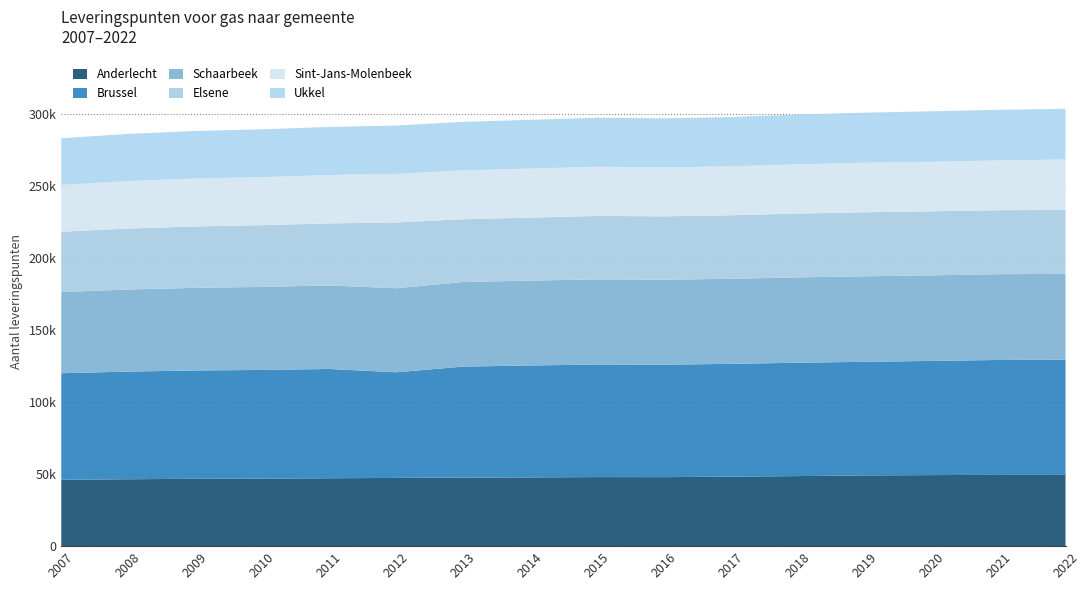

Reading right to left, transcribe all the data shown in this chart.

Anderlecht: 2022=49660	2021=49580	2020=49315	2019=49121	2018=48642	2017=48271	2016=47916	2015=47958	2014=47737	2013=47601	2012=47379	2011=47146	2010=46869	2009=46780	2008=46447	2007=46086
Brussel: 2022=79759	2021=79704	2020=79290	2019=78913	2018=78700	2017=78316	2016=78094	2015=78141	2014=77730	2013=77049	2012=73350	2011=75877	2010=75487	2009=75201	2008=74756	2007=73997
Schaarbeek: 2022=59626	2021=59570	2020=59433	2019=59354	2018=59269	2017=59065	2016=59009	2015=59143	2014=58928	2013=58747	2012=58356	2011=58000	2010=57656	2009=57387	2008=57002	2007=56357
Elsene: 2022=44411	2021=44414	2020=44460	2019=44433	2018=44329	2017=44097	2016=44006	2015=44044	2014=43714	2013=43604	2012=45669	2011=43080	2010=42873	2009=42629	2008=42336	2007=41868
Sint-Jans-Molenbeek: 2022=35018	2021=34556	2020=34383	2019=34443	2018=34122	2017=34003	2016=33948	2015=34152	2014=34059	2013=33918	2012=33743	2011=33605	2010=33332	2009=33253	2008=32972	2007=32518
Ukkel: 2022=35195	2021=35162	2020=35064	2019=34731	2018=34633	2017=34224	2016=34061	2015=34019	2014=33843	2013=33710	2012=33567	2011=33369	2010=33209	2009=33022	2008=32729	2007=32396